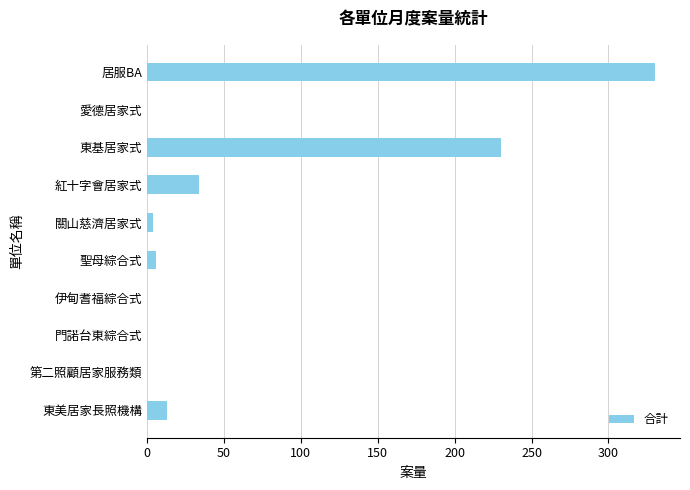

The value at 東基居家式 is 230. True or false?

True